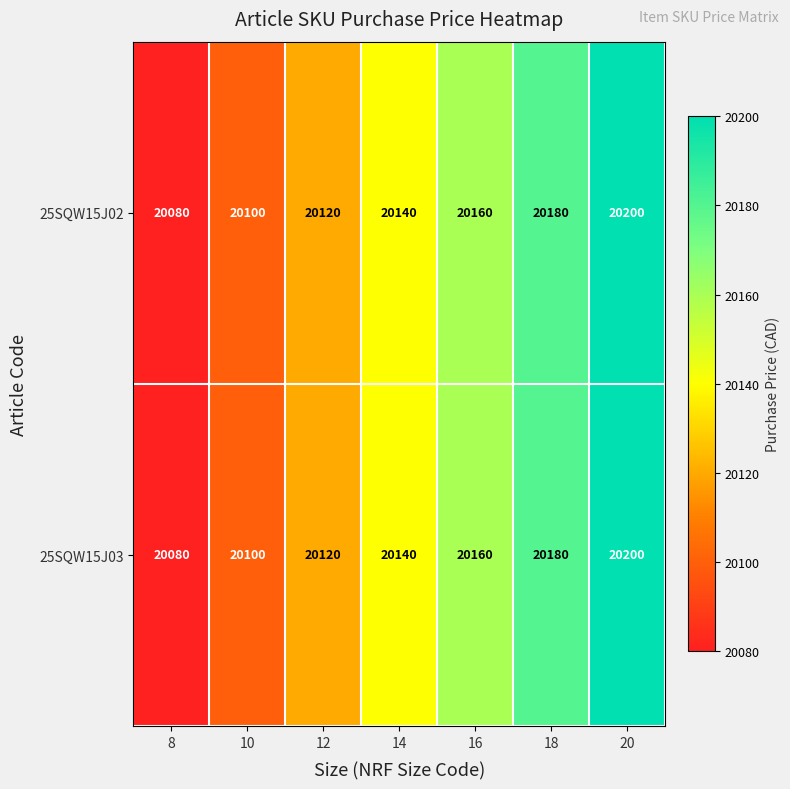

What is the maximum value for 25SQW15J02?

20200